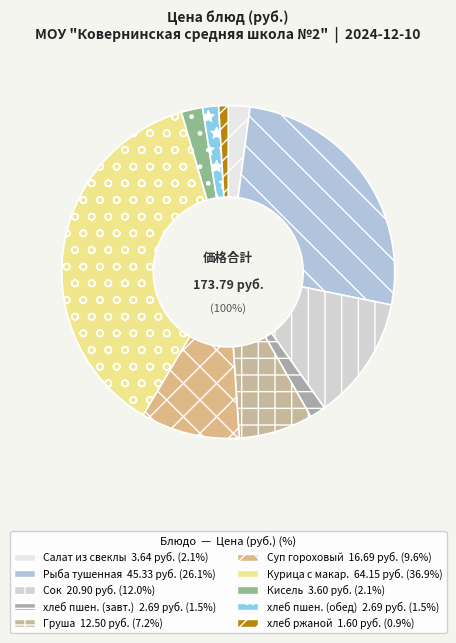

True or false: Груша accounts for 7% of the total.

True